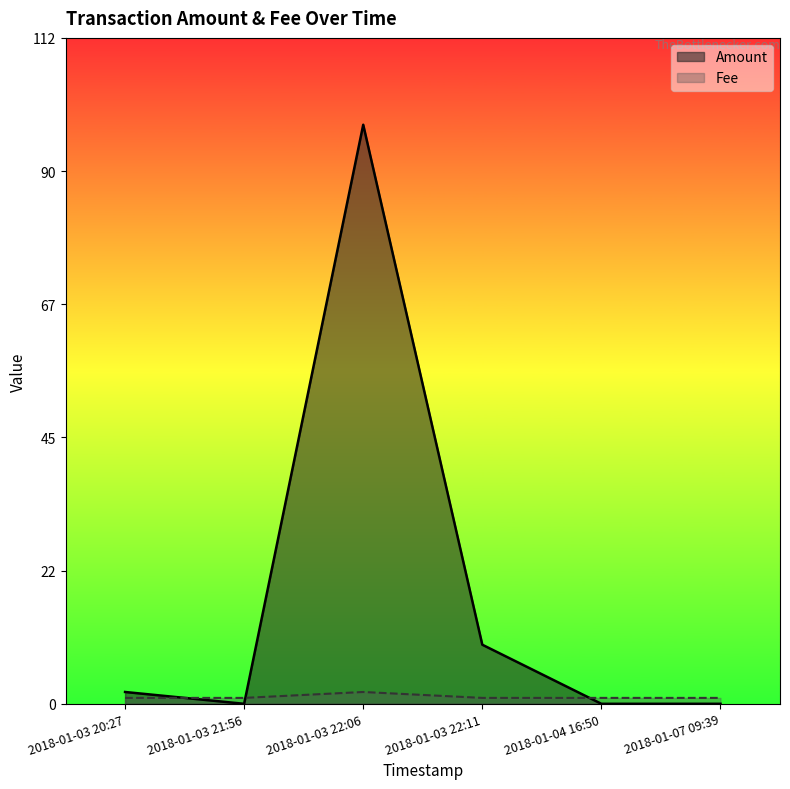

The Amount series shows 2 at 2018-01-03 20:27. True or false?

True